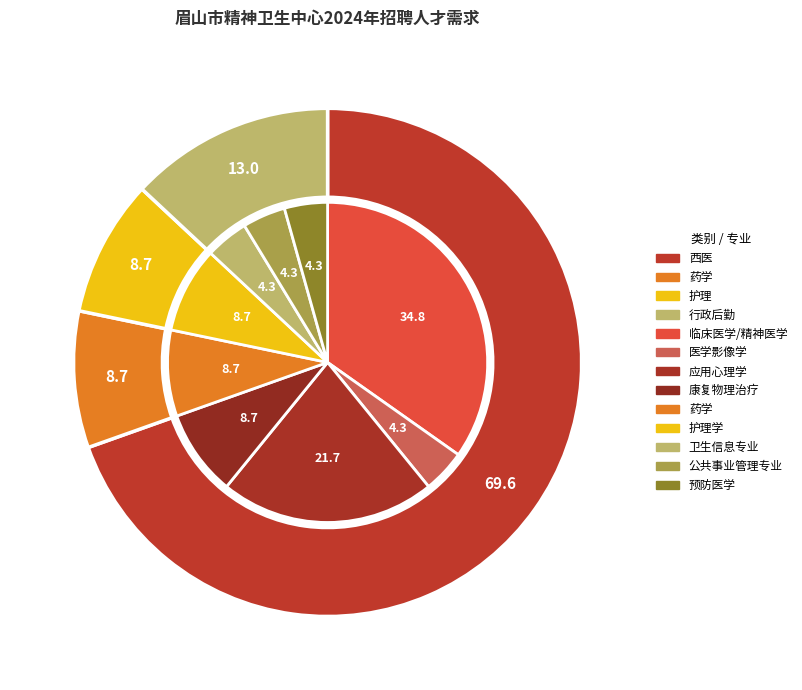

What is the total percentage of 应用心理学 and 临床医学/精神医学?

56.5%